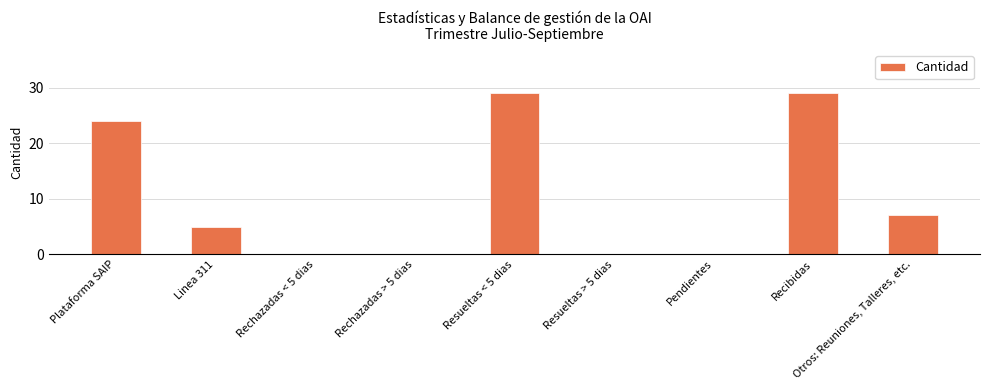

How many distinct data groups are displayed?

1